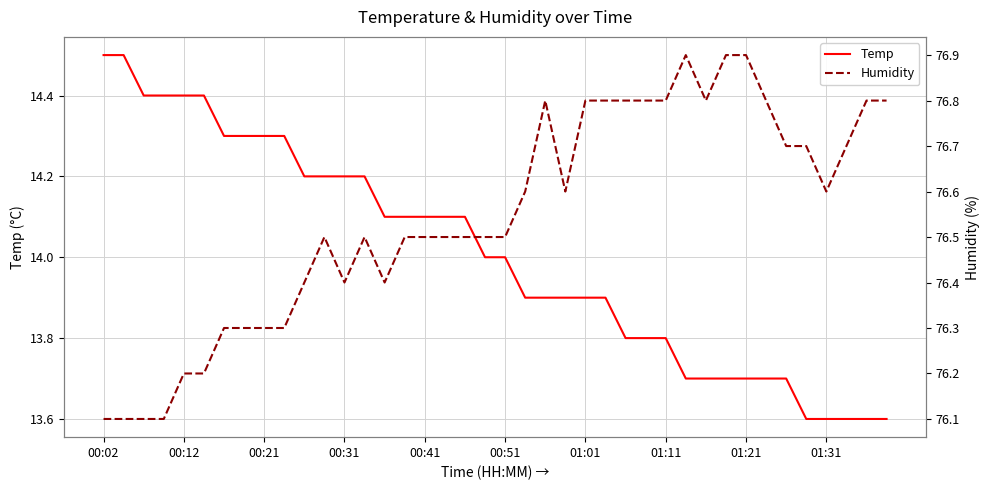

What is the maximum value for Temp?

14.5